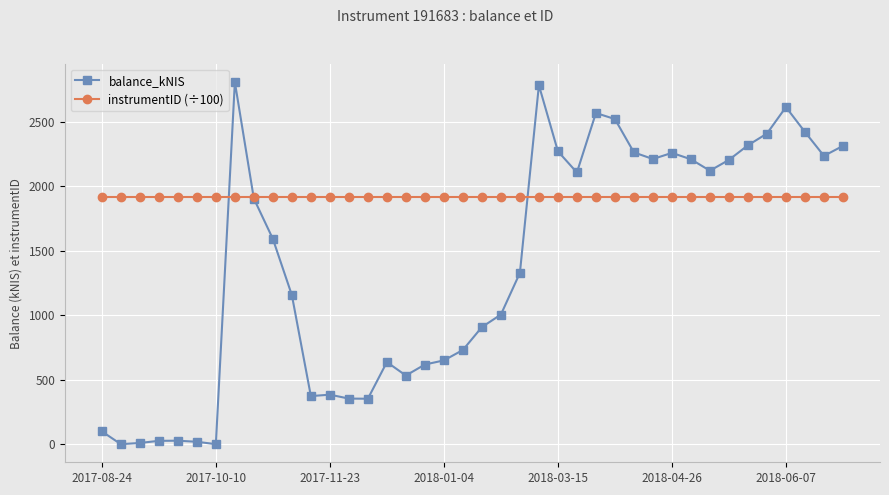

What is the highest value of the balance_kNIS series?

2809.1